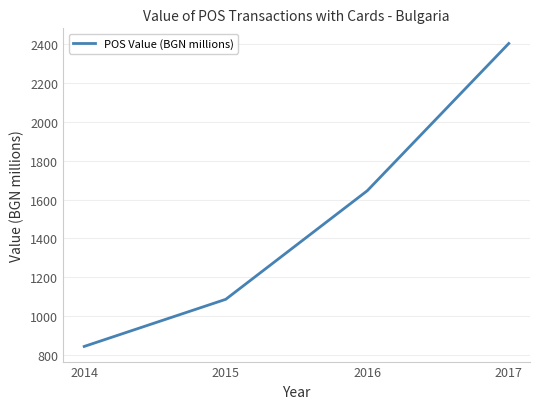

How many lines are shown in the chart?

1